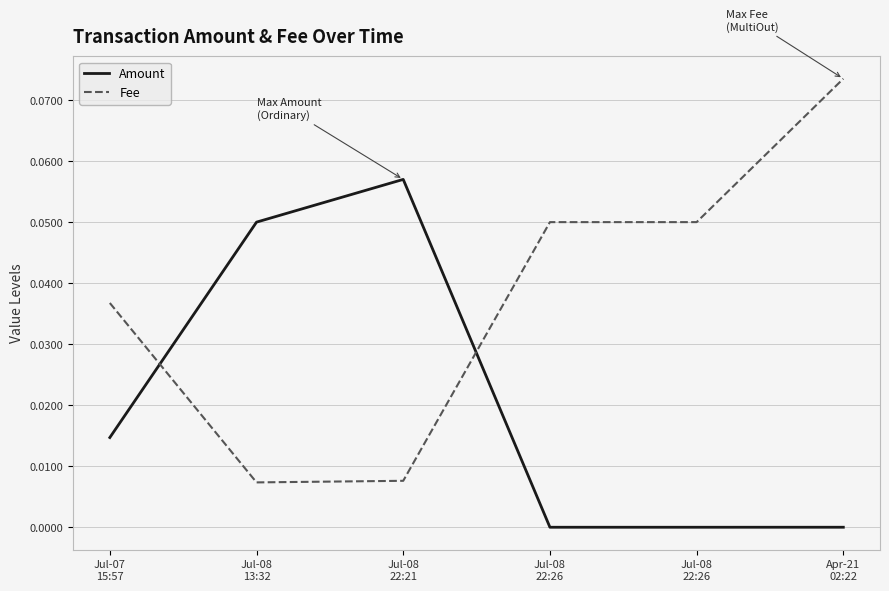

At which category is the sum across all series the highest?

Apr-21
02:22